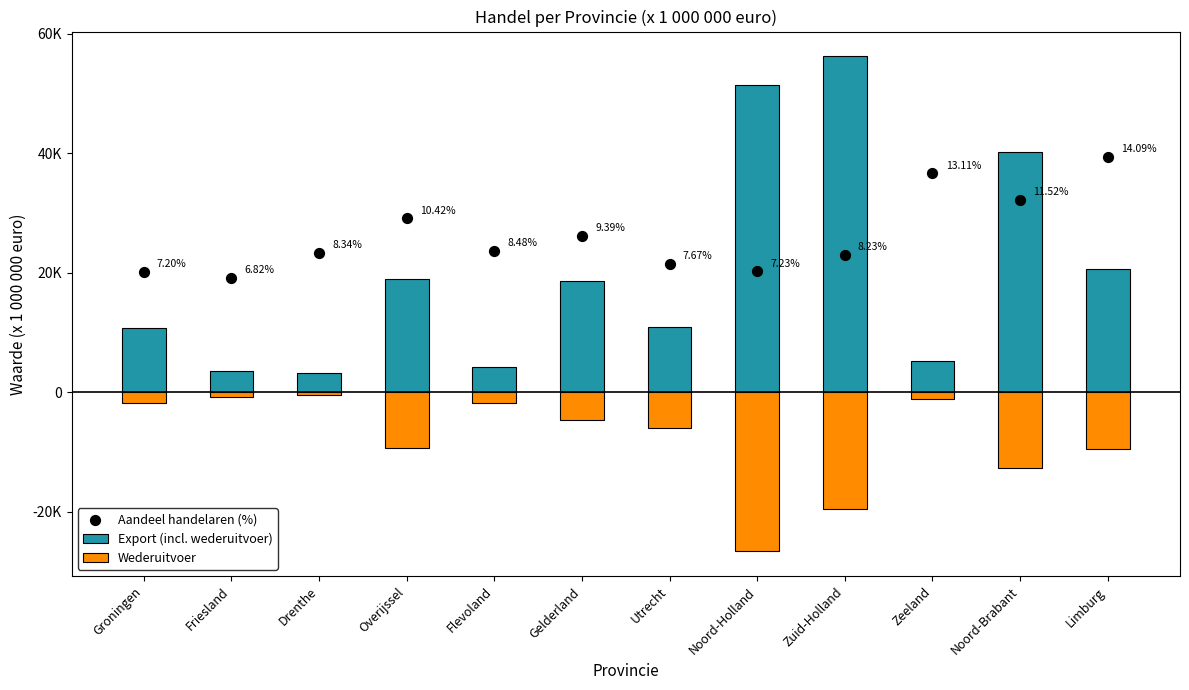

What are all the series names shown in the legend?

Export (incl. wederuitvoer), Wederuitvoer, Aandeel handelaren (%)